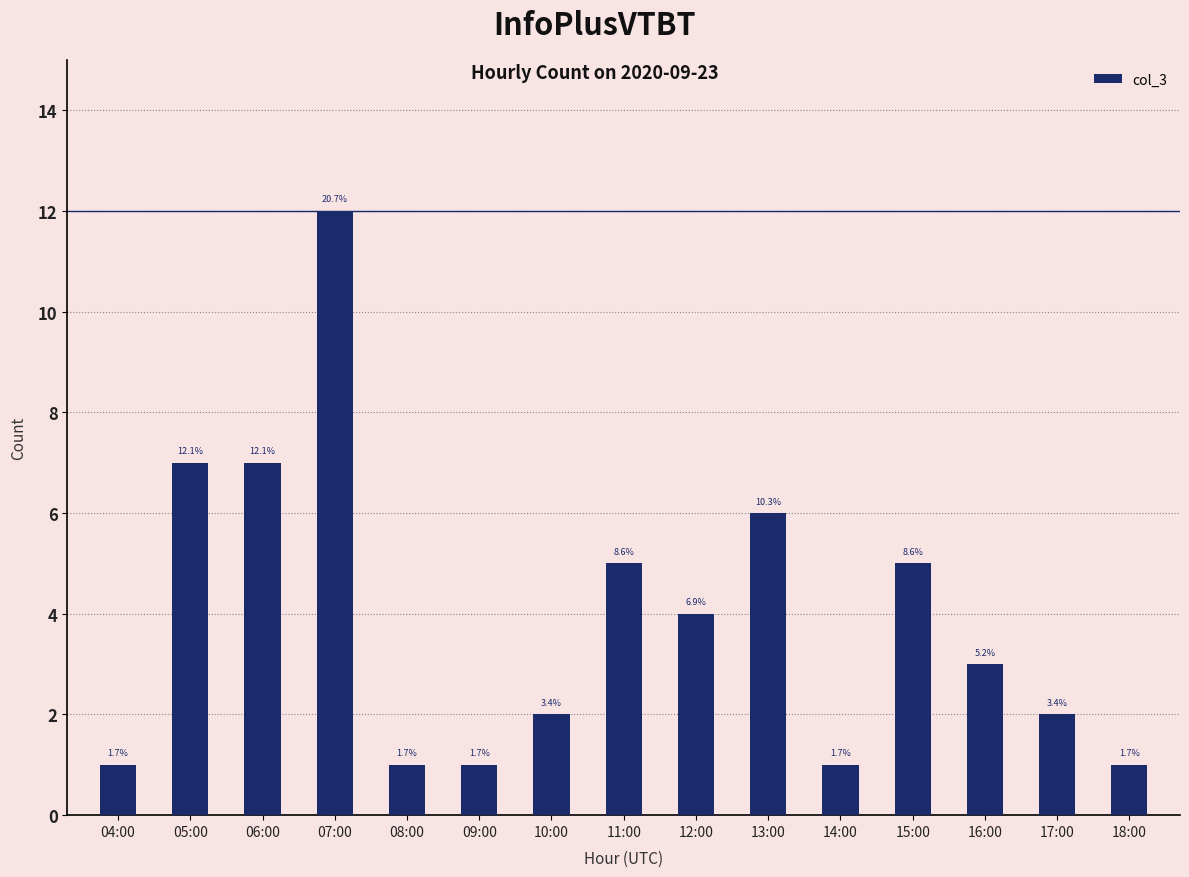

Approximately how many times larger is the value at 14:00 compared to 05:00?

0.1